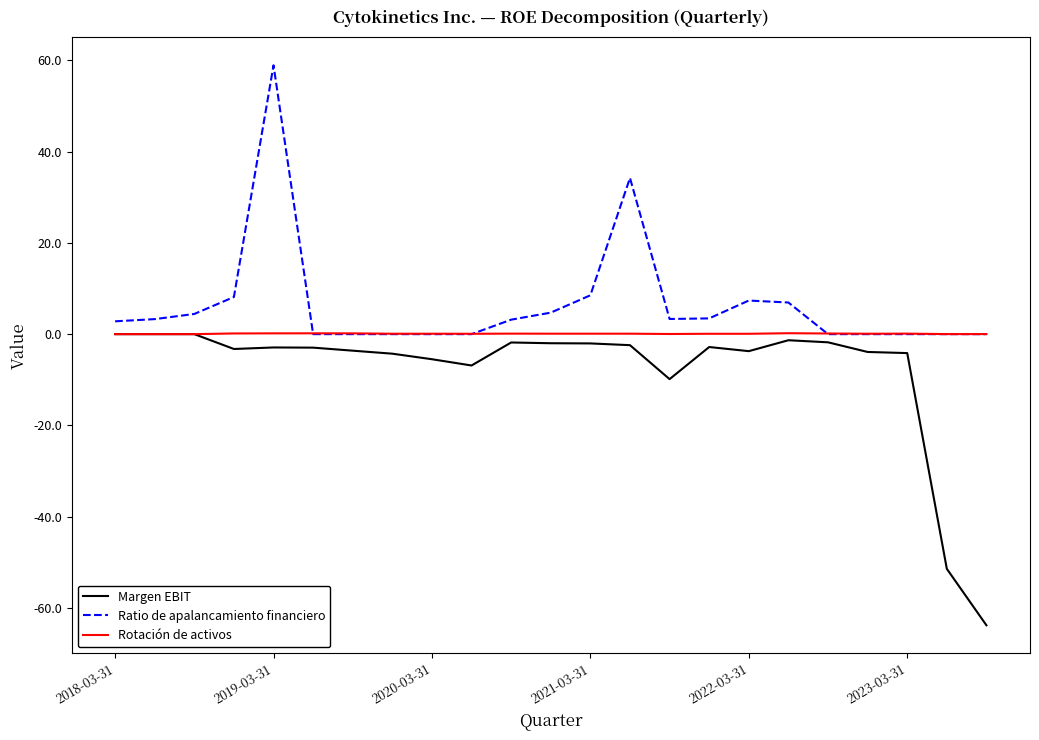

Count the number of categories in the chart.

23